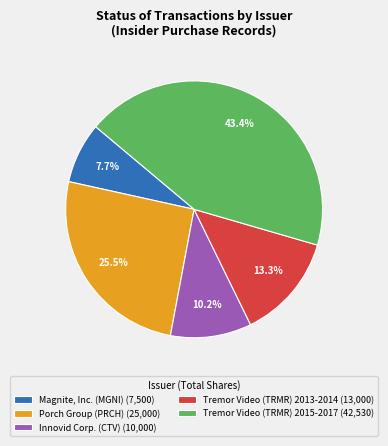

Which slice is the largest?

Tremor Video (TRMR) 2015-2017 (42,530)